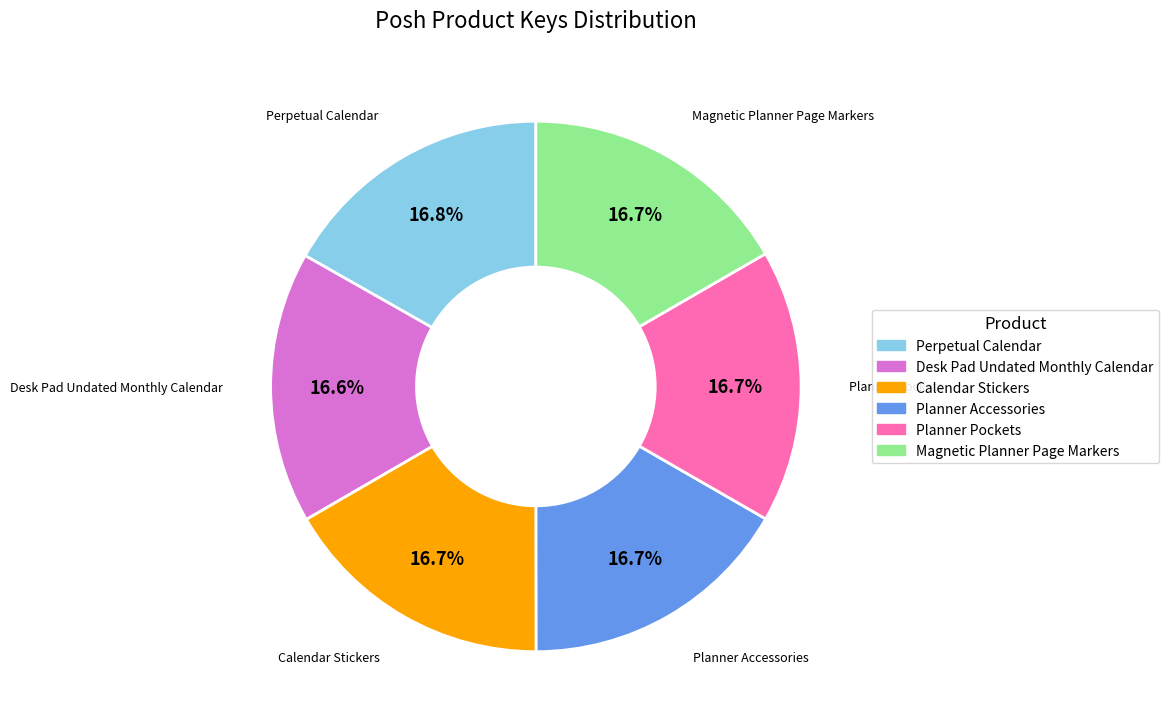

How much of the chart is everything except Calendar Stickers?

83.3%